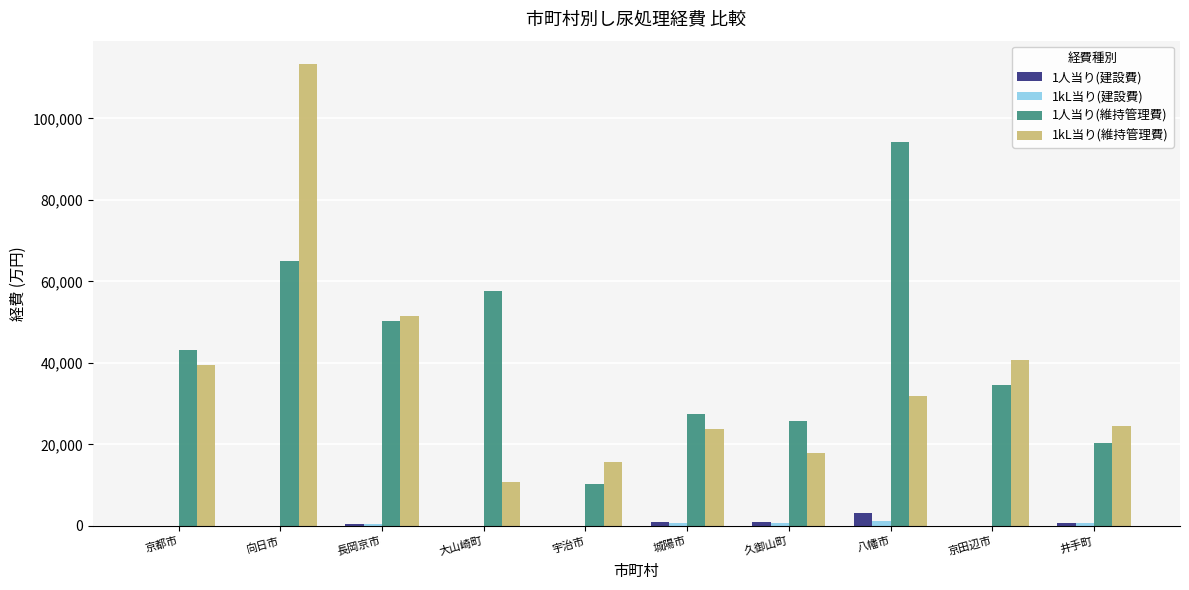

Which series has the largest total across all categories?

1人当り(維持管理費)